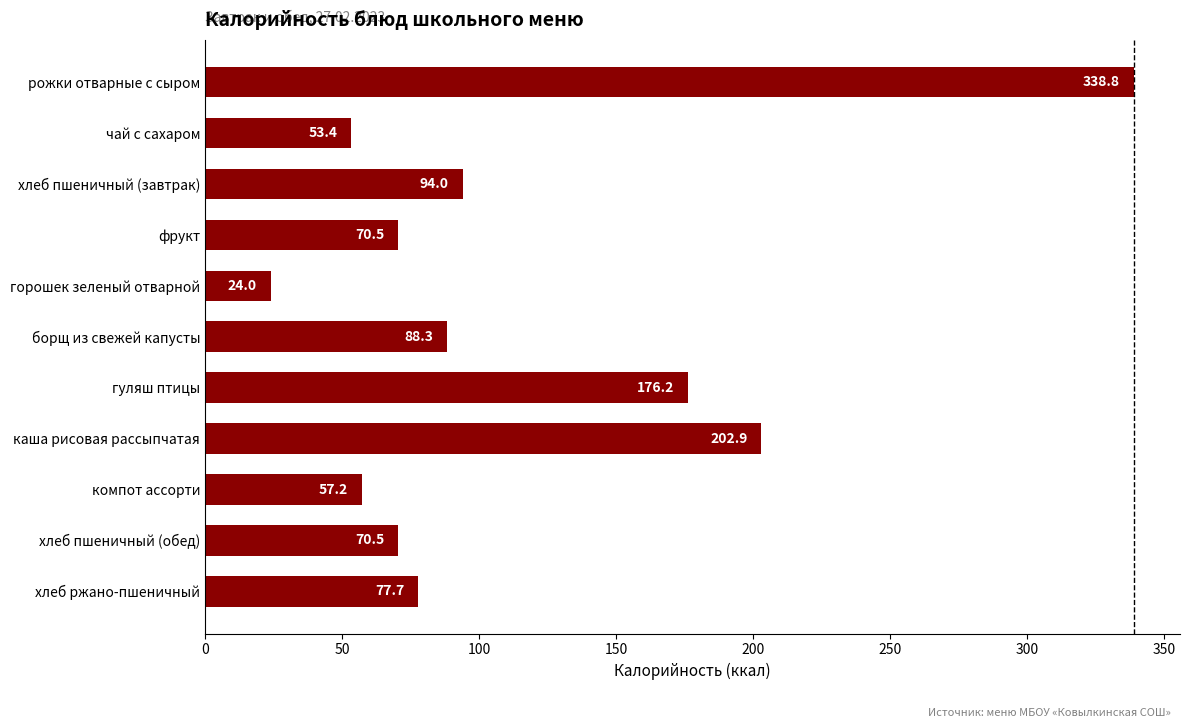

What is the average value?

114.0